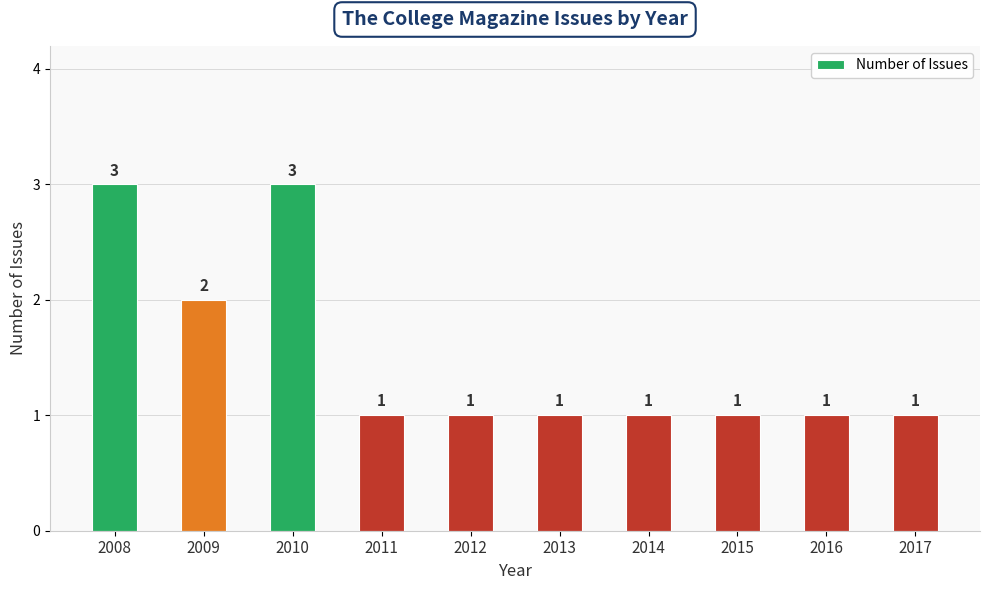

Reading right to left, transcribe all the data shown in this chart.

1	1	1	1	1	1	1	3	2	3